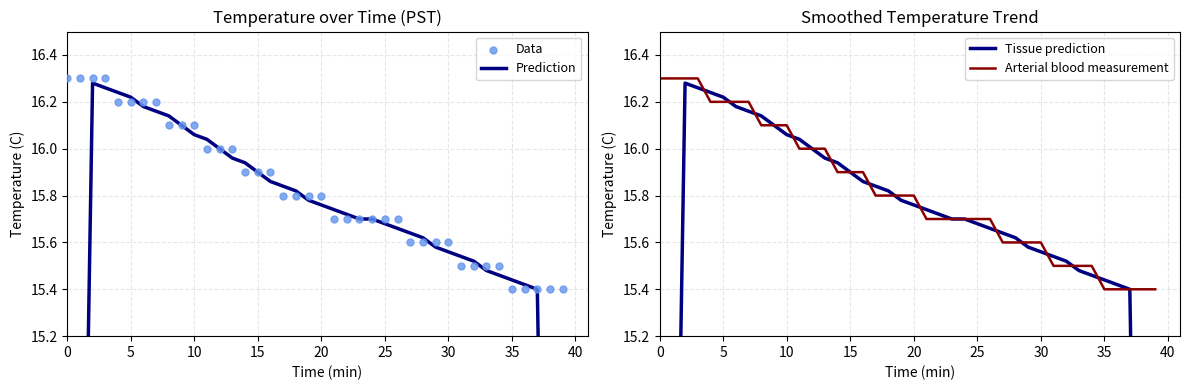

Which series reaches the minimum Y coordinate?

Prediction